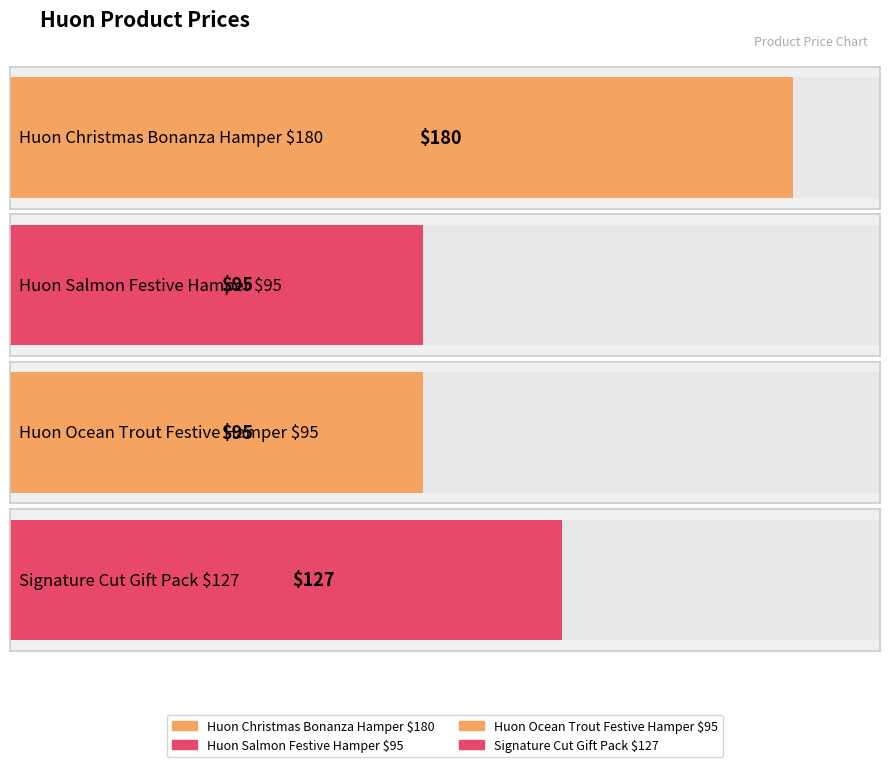

Which label corresponds to the largest value in the chart?

Huon Christmas Bonanza Hamper $180